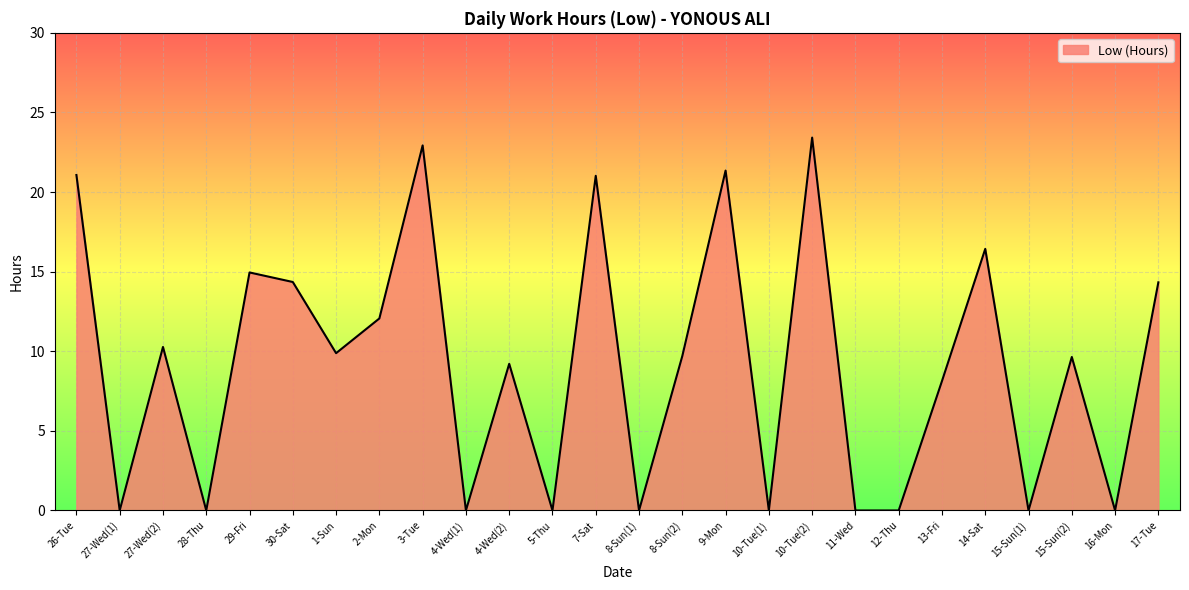

What is the greatest value displayed?

23.4